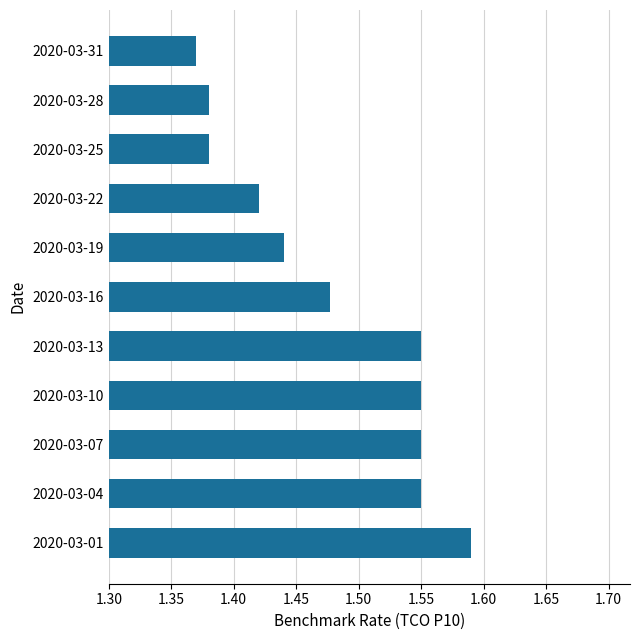

The value at 2020-03-25 is 2.5. True or false?

False